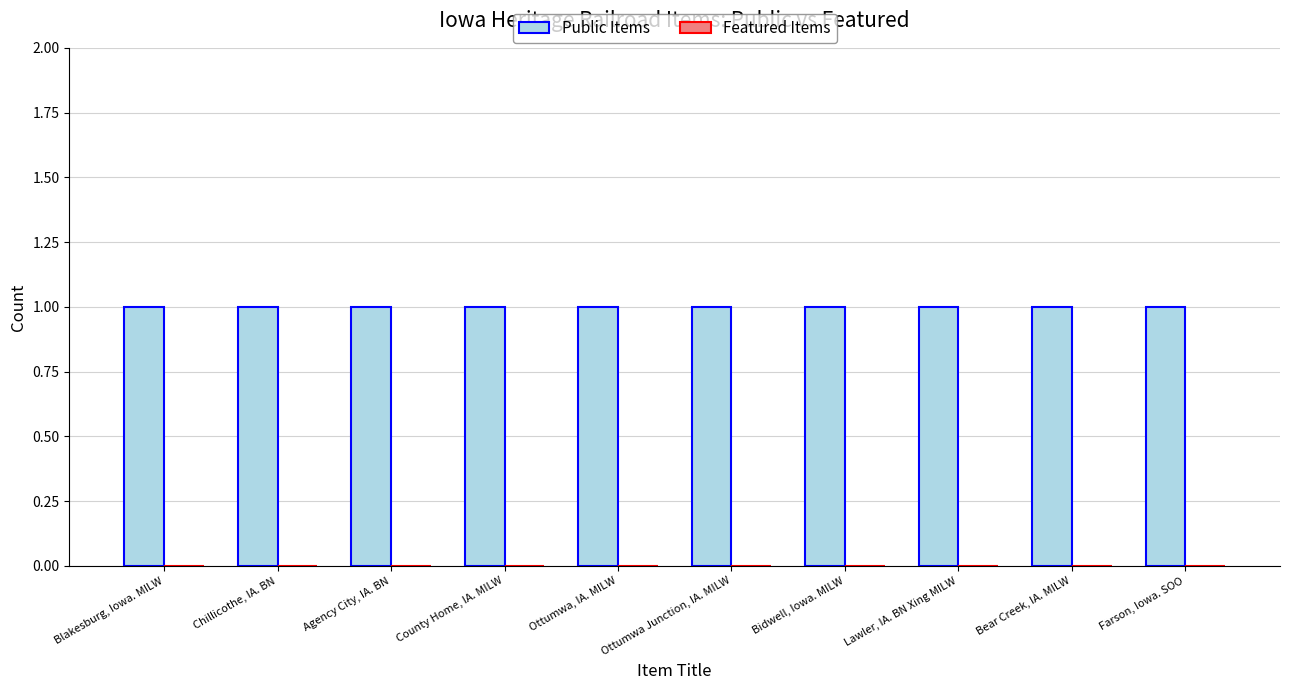

Reading left to right, what are all the values shown in this chart?

Public Items: Blakesburg, Iowa. MILW=1	Chillicothe, IA. BN=1	Agency City, IA. BN=1	County Home, IA. MILW=1	Ottumwa, IA. MILW=1	Ottumwa Junction, IA. MILW=1	Bidwell, Iowa. MILW=1	Lawler, IA. BN Xing MILW=1	Bear Creek, IA. MILW=1	Farson, Iowa. SOO=1
Featured Items: Blakesburg, Iowa. MILW=0	Chillicothe, IA. BN=0	Agency City, IA. BN=0	County Home, IA. MILW=0	Ottumwa, IA. MILW=0	Ottumwa Junction, IA. MILW=0	Bidwell, Iowa. MILW=0	Lawler, IA. BN Xing MILW=0	Bear Creek, IA. MILW=0	Farson, Iowa. SOO=0